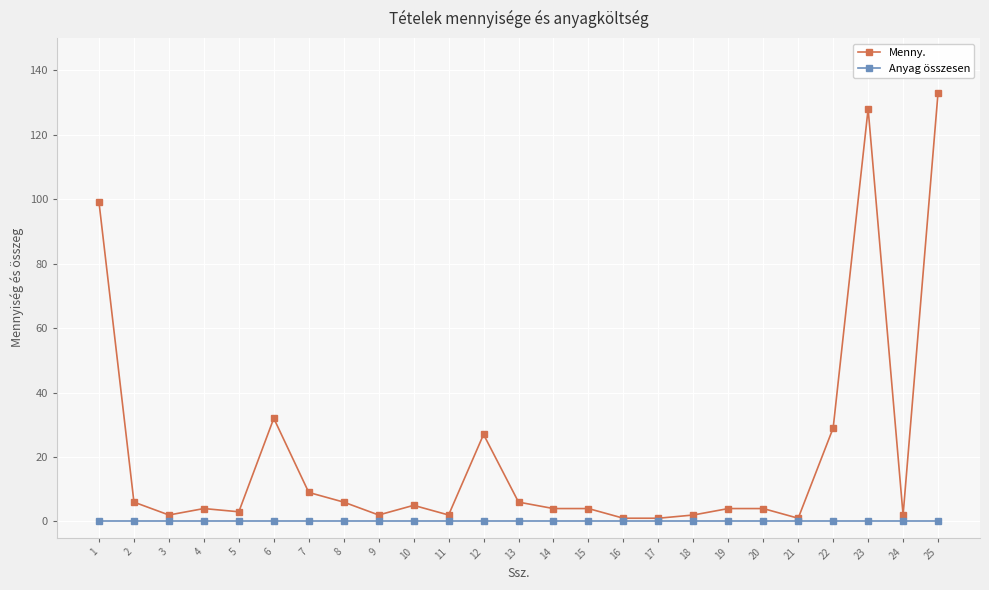

At how many categories does at least one series exceed 77?

3